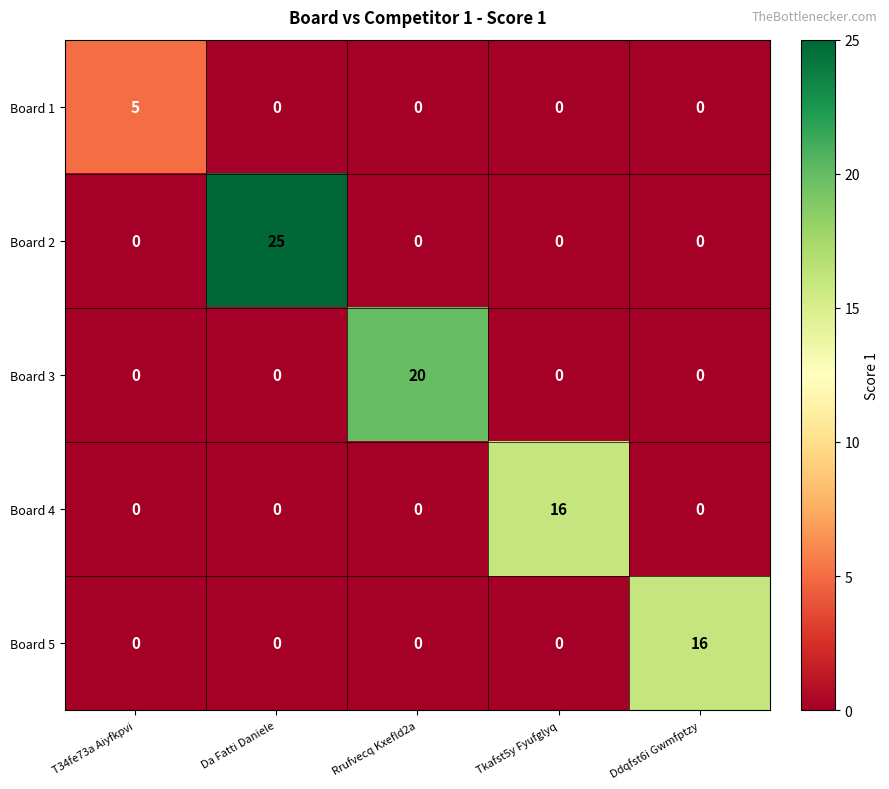

Reading left to right, list all the values displayed in this chart.

Board 1: 5	0	0	0	0
Board 2: 0	25	0	0	0
Board 3: 0	0	20	0	0
Board 4: 0	0	0	16	0
Board 5: 0	0	0	0	16